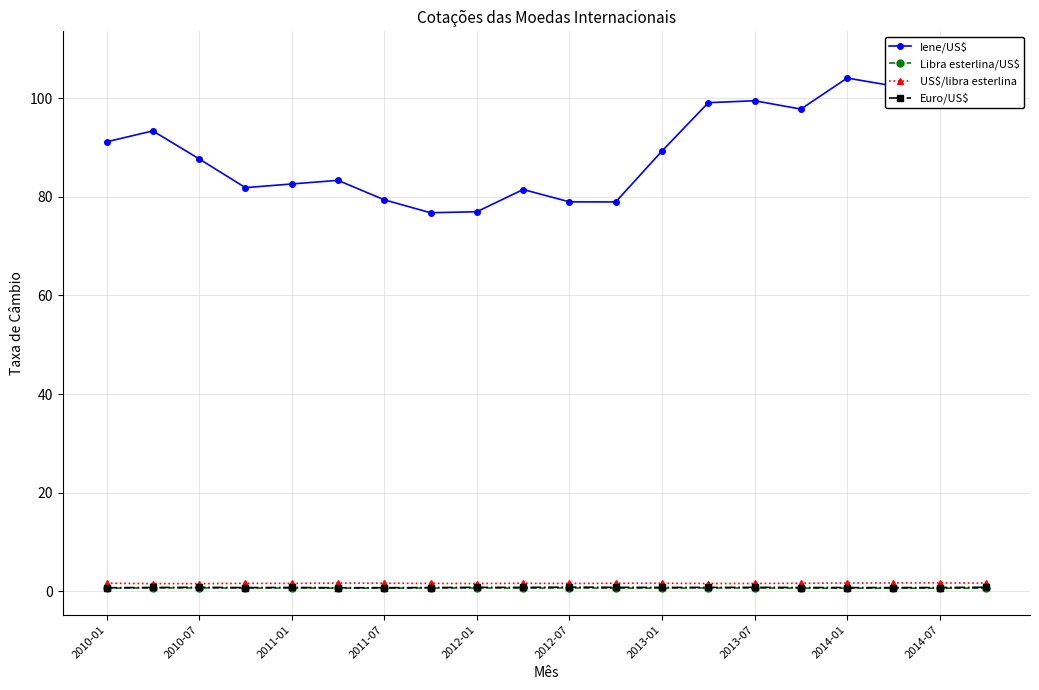

True or false: Iene/US$ has more than 0 interior local peaks.

True